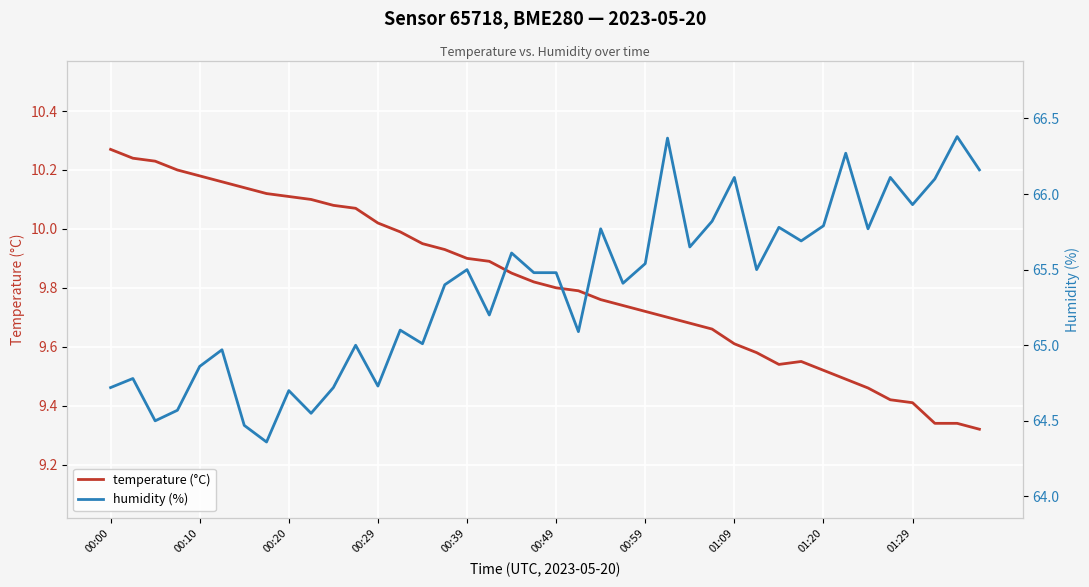

How many lines are shown in the chart?

2